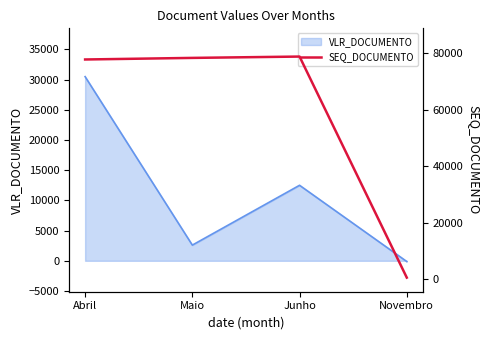

What is the difference between the maximum and minimum values?

78298